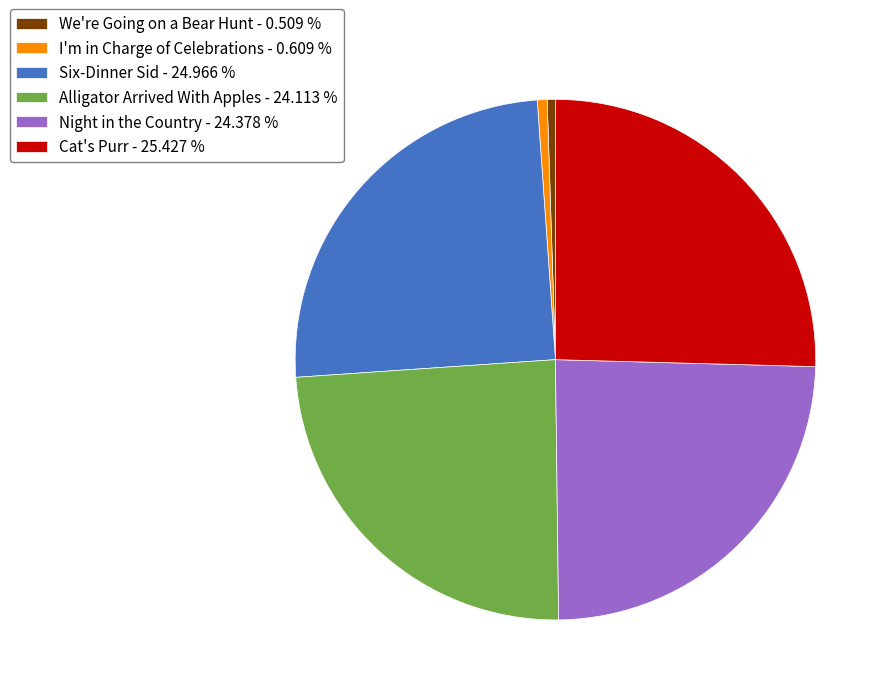

Does Six-Dinner Sid - 24.966 % account for over 50% of the chart?

No